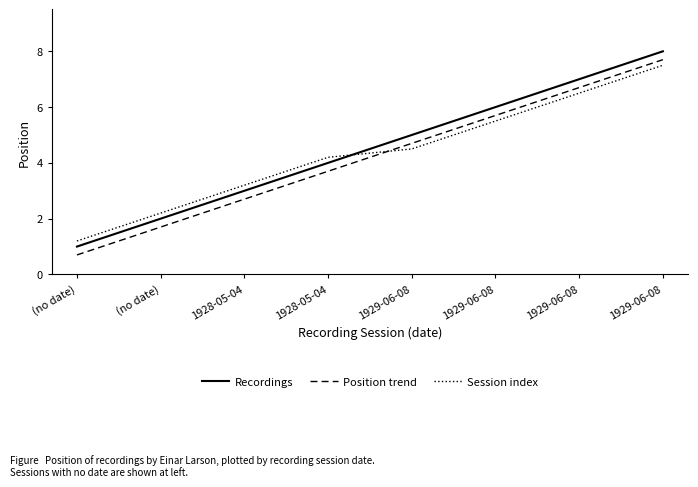

True or false: Position trend has a value of 6.3 at 1929-06-08.

False